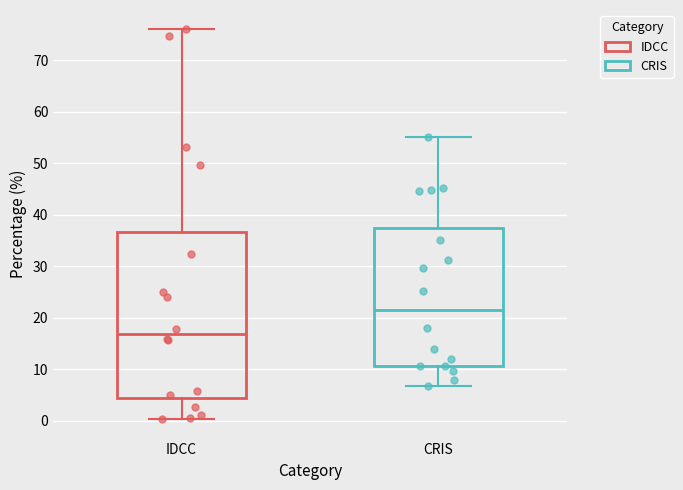

Where is the upper edge of the box for CRIS on the y-axis? The values are not printed on the chart, so give them approximately, as read against the axis.

38